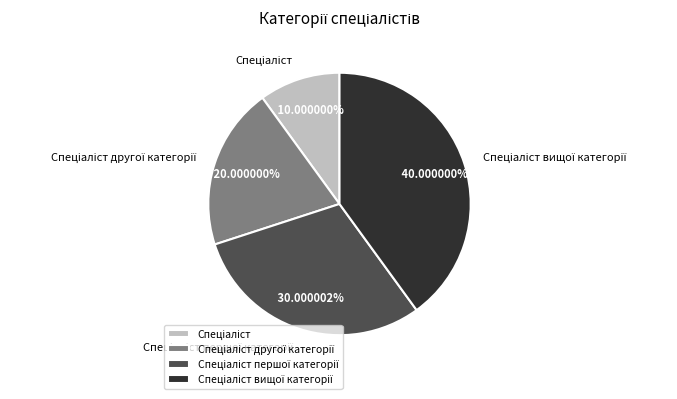

Is there any slice that represents more than half of the pie?

No